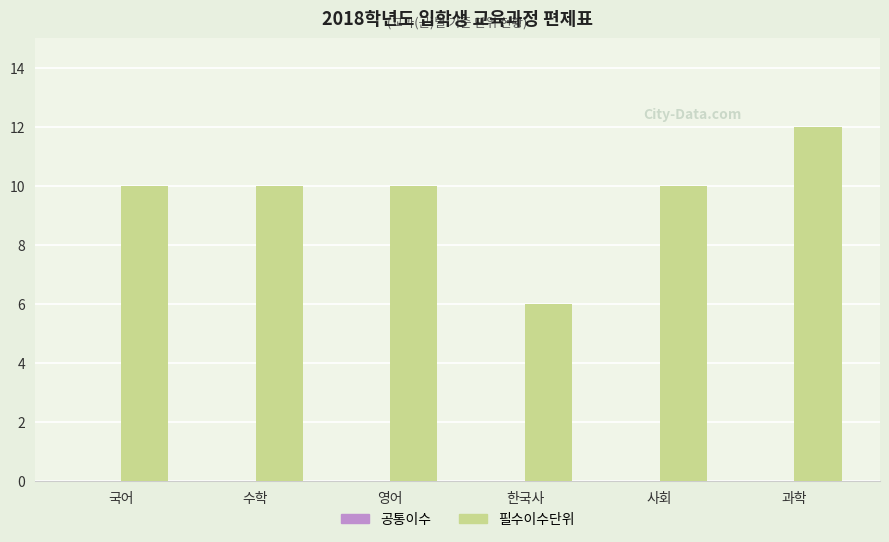

How many data points does each series have?

6